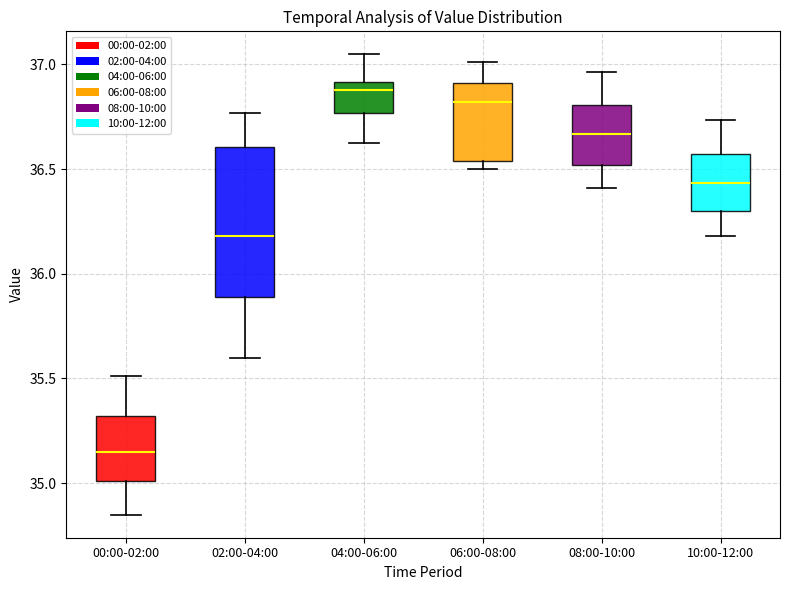

Reading left to right, read every box against the y-axis: the position of its median line, the range the box covers, and the ends of its whiskers. The values are not printed on the chart, so give them approximately, as read against the axis.

00:00-02:00: median 35.15, box 35.00 to 35.30, whiskers 34.85 to 35.50
02:00-04:00: median 36.20, box 35.90 to 36.60, whiskers 35.60 to 36.75
04:00-06:00: median 36.90 (just below the box's upper edge), box 36.75 to 36.90, whiskers 36.60 to 37.05
06:00-08:00: median 36.80, box 36.55 to 36.90, whiskers 36.50 to 37.00
08:00-10:00: median 36.65, box 36.50 to 36.80, whiskers 36.40 to 36.95
10:00-12:00: median 36.45, box 36.30 to 36.55, whiskers 36.20 to 36.75